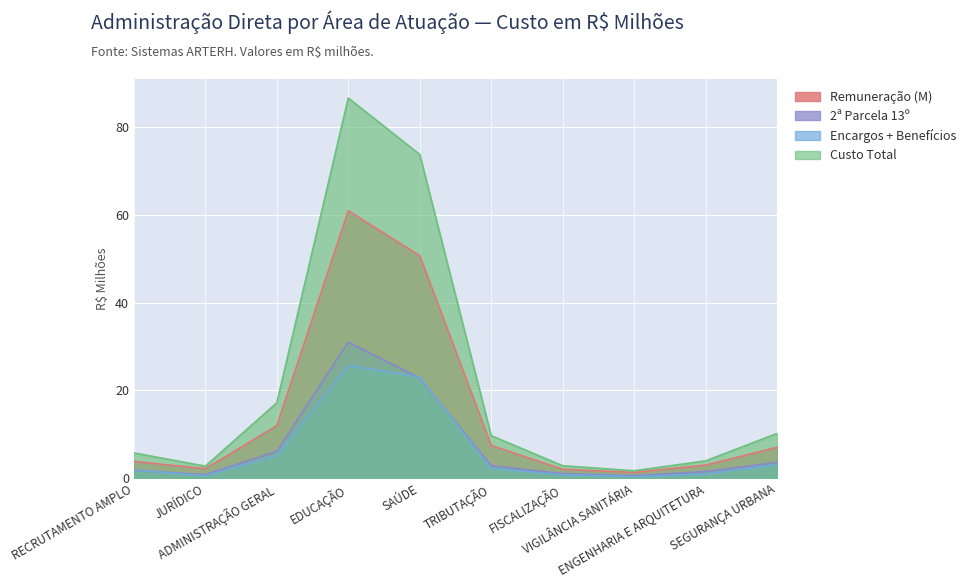

In Nº de Pessoas, how many points are lower than both neighbors (excluding endpoints)?

2